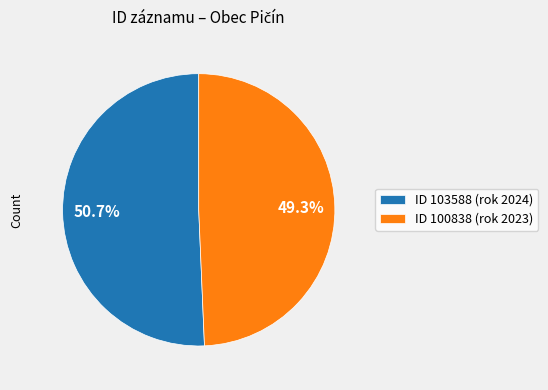

How many segments does this pie chart have?

2